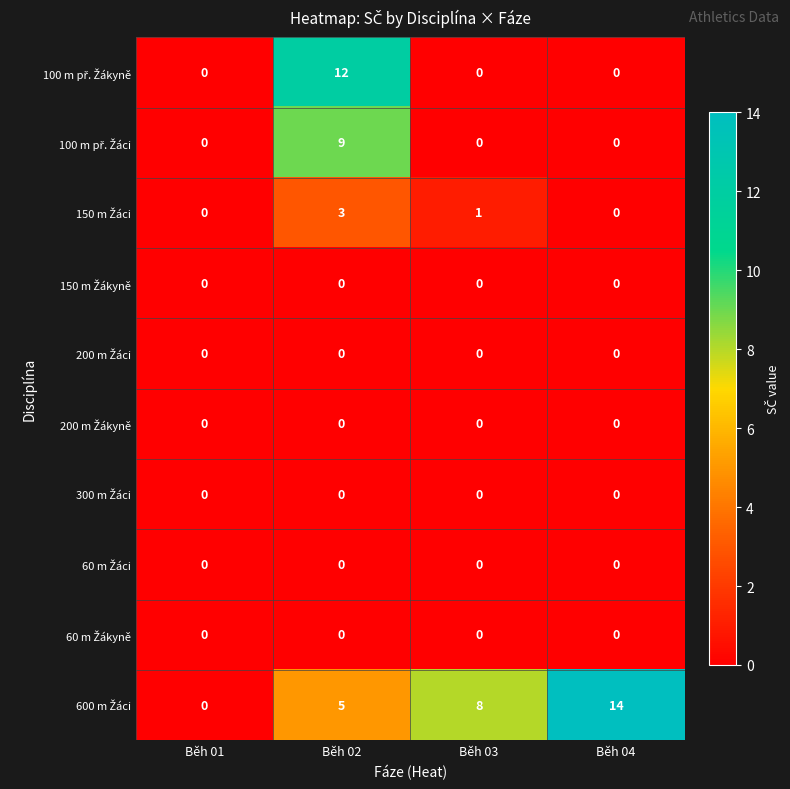

At how many categories does at least one series exceed 7?

3